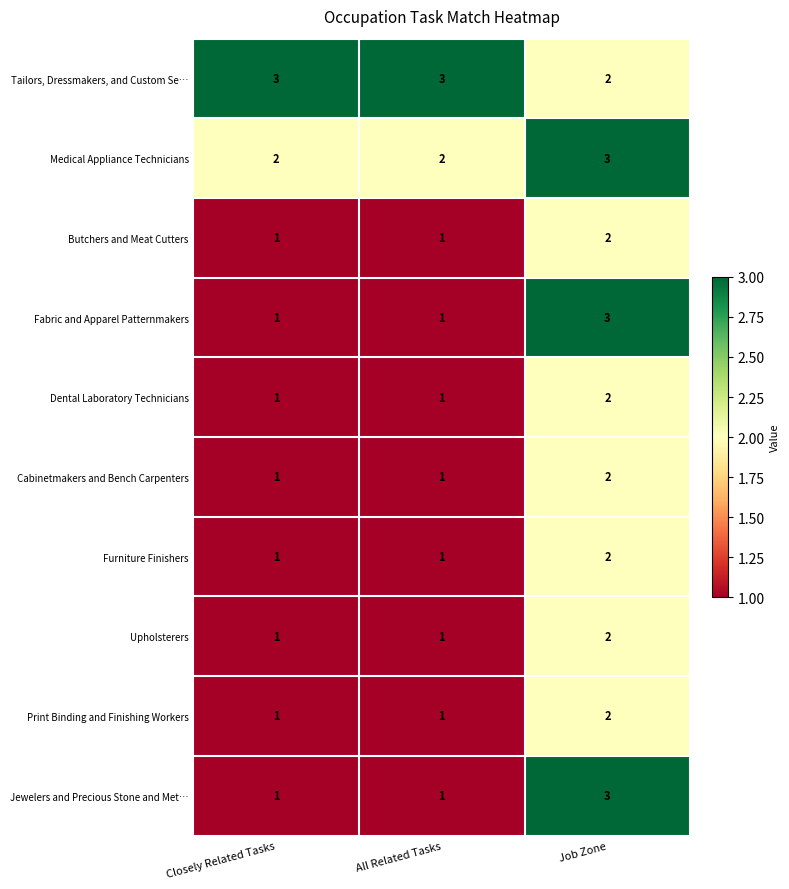

At which label does Medical Appliance Technicians reach its peak?

Job Zone